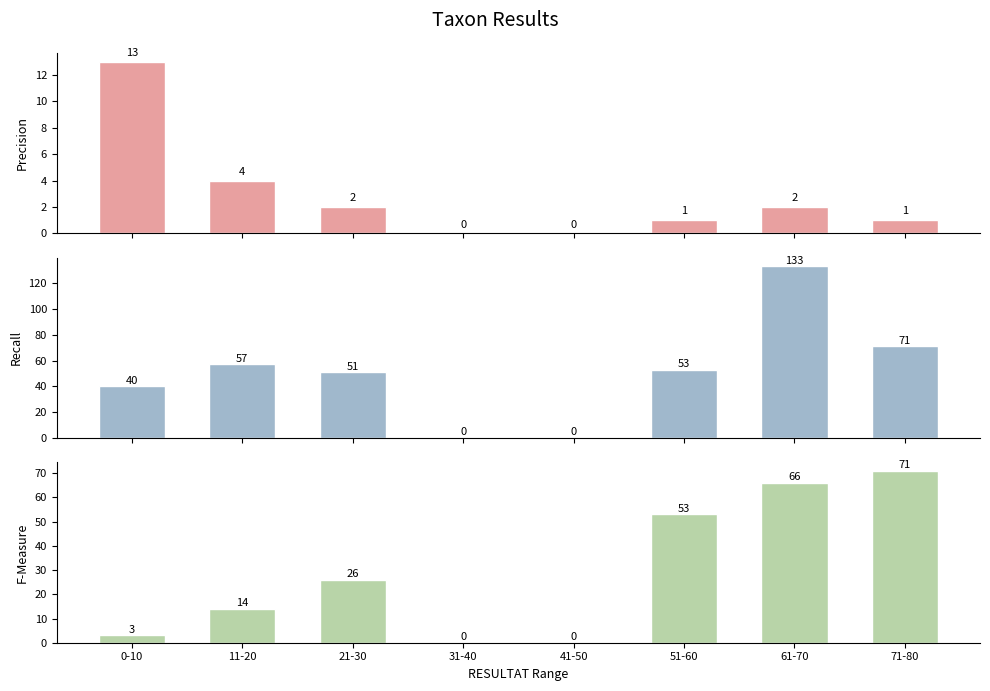

How many bars are there in total?

24